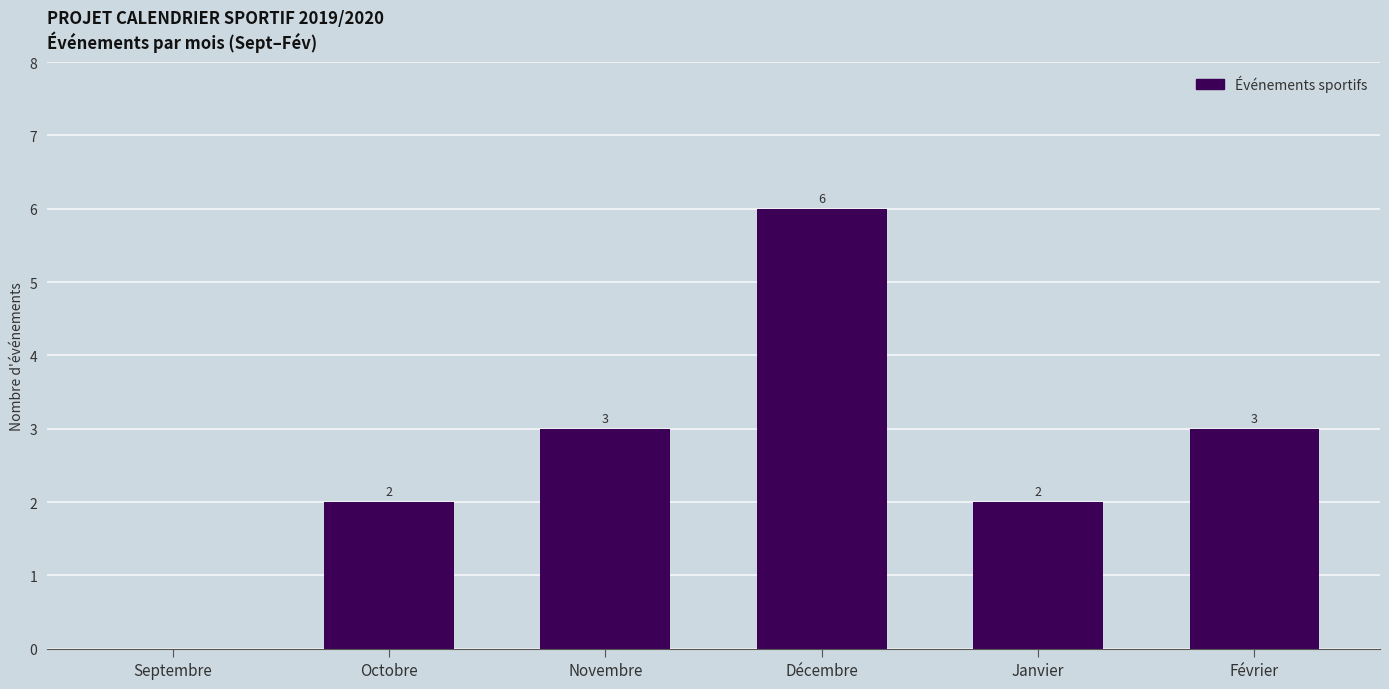

Between Décembre and Octobre, which is larger?

Décembre